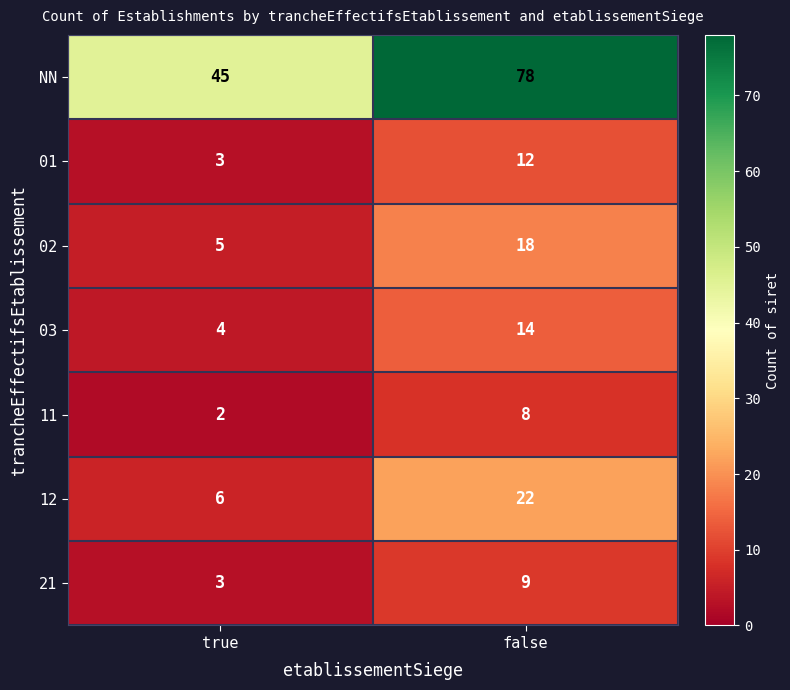

How many data points does each series have?

2